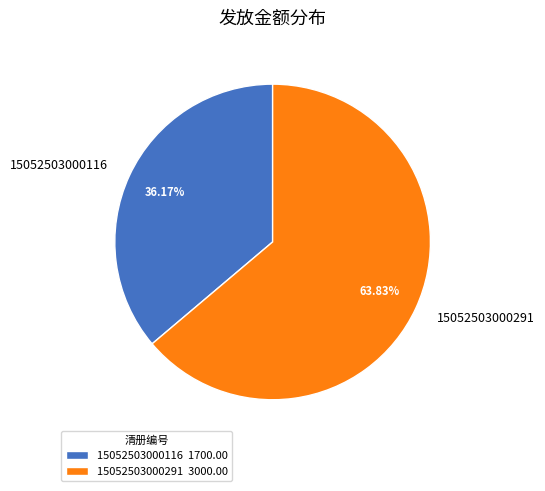

What is the ratio of the value at 15052503000116 to the value at 15052503000291?

0.6